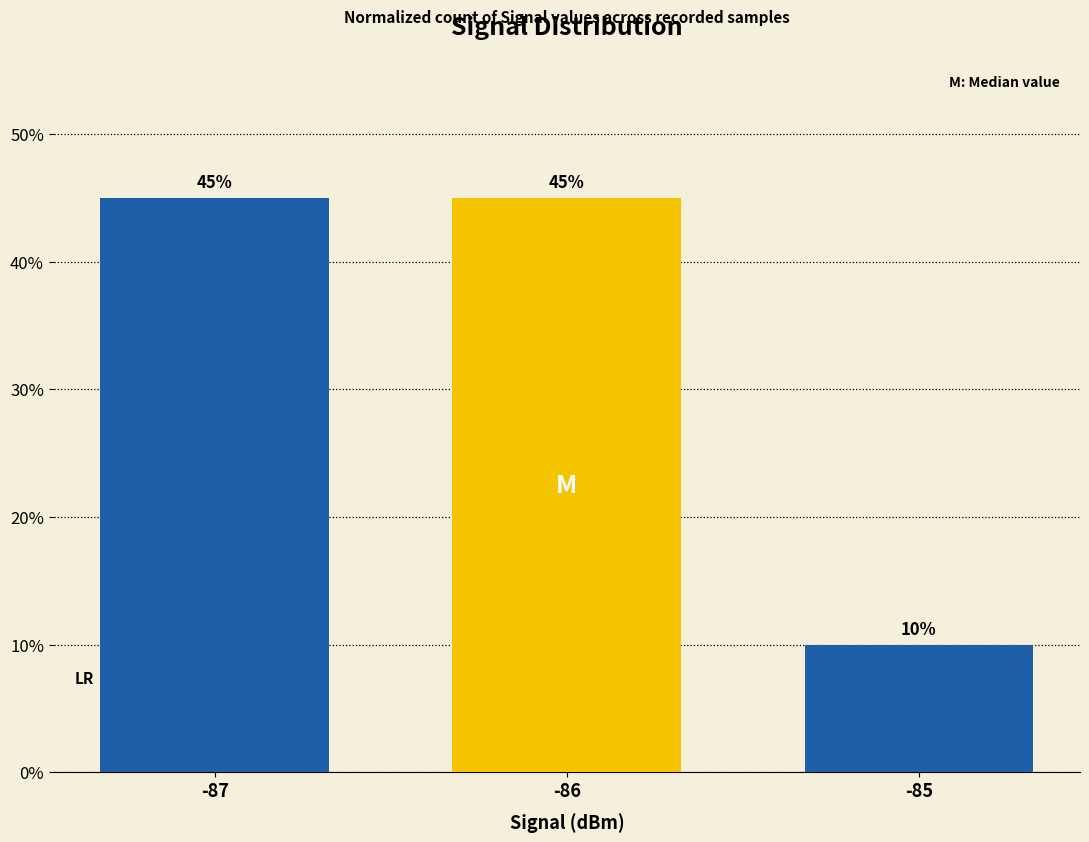

At which category does the chart reach its minimum across all series?

-85